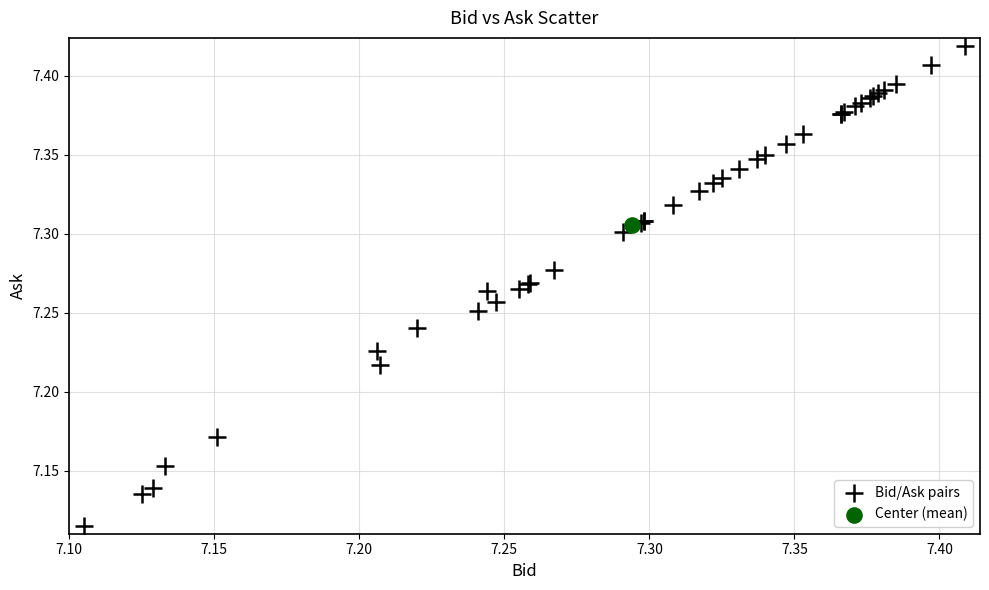

What are all the series names shown in the legend?

Bid/Ask pairs, Center (mean)